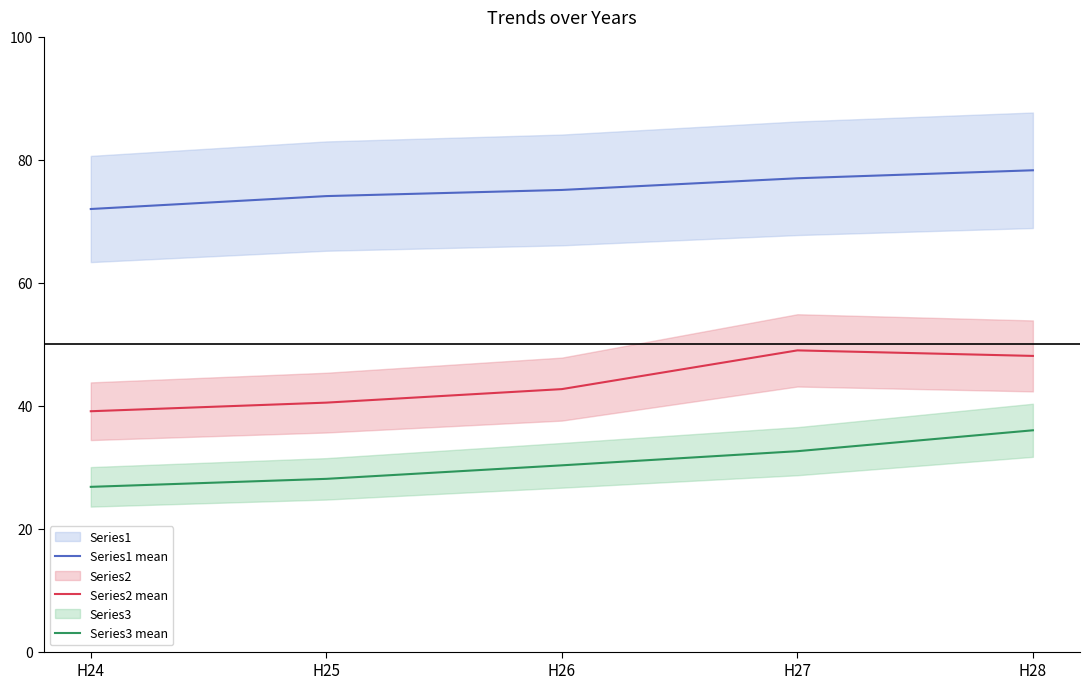

Rank the series by their maximum value, from highest to lowest.

Series1 mean, Series2 mean, Series3 mean